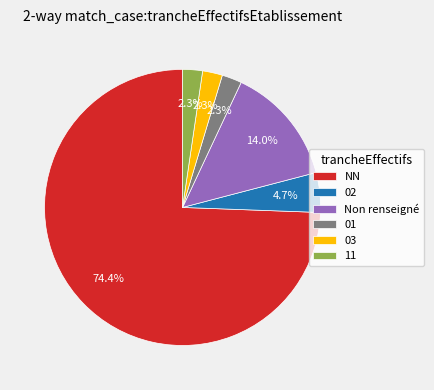

To the nearest percent, what percentage of the pie is NN?

74%